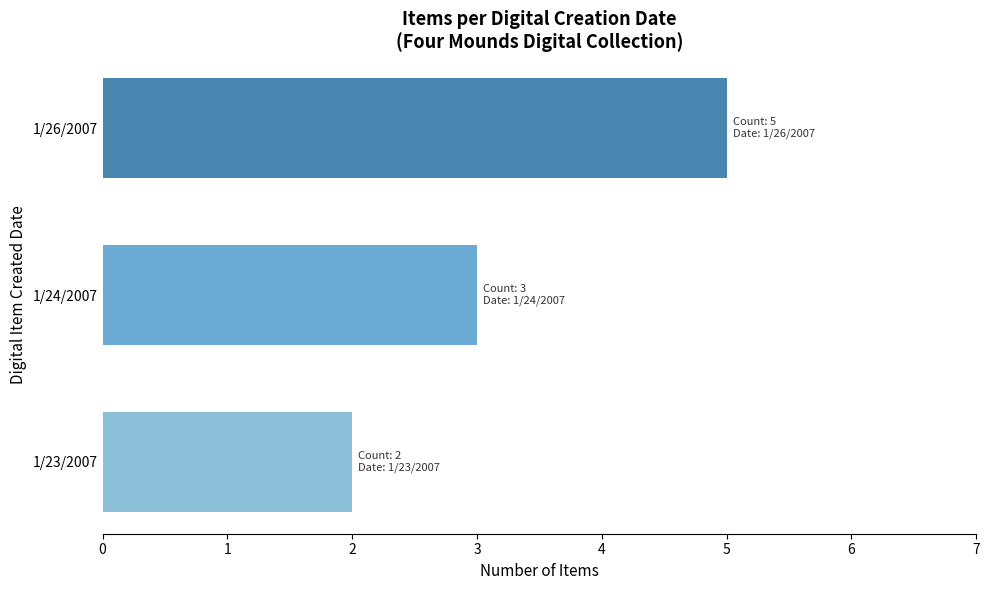

Reading bottom to top, extract all data points from this chart.

1/23/2007=2	1/24/2007=3	1/26/2007=5